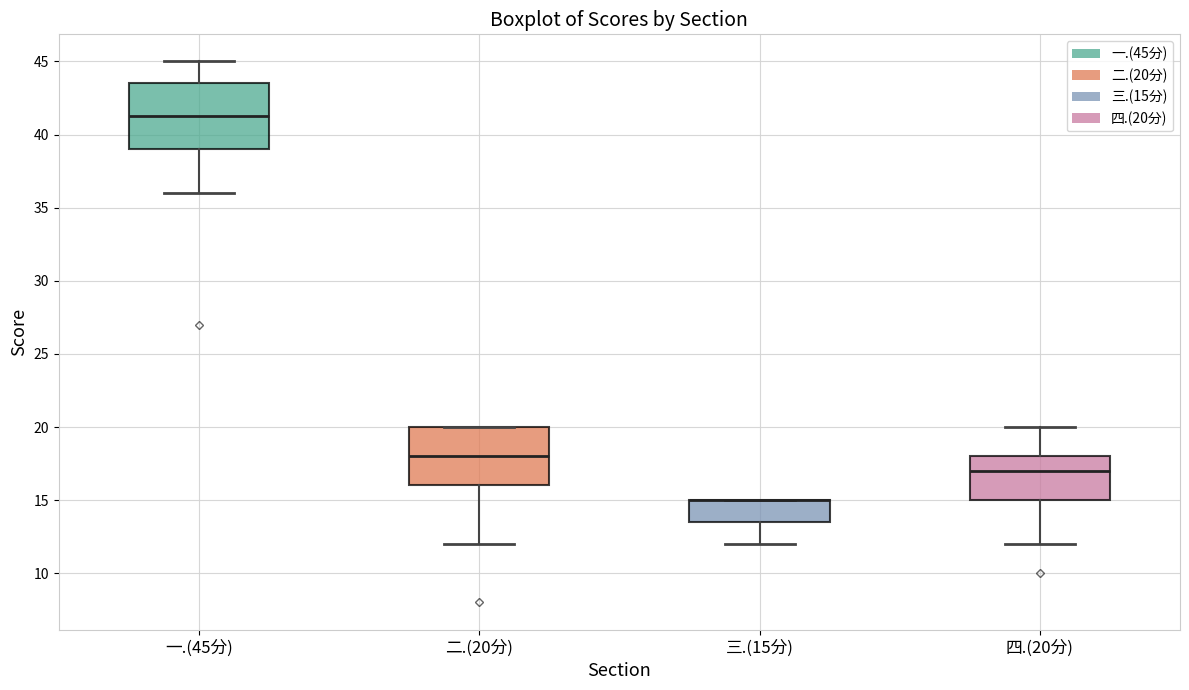

Reading left to right, read every box against the y-axis: the position of its median line, the range the box covers, and the ends of its whiskers. The values are not printed on the chart, so give them approximately, as read against the axis.

一.(45分): median 41.5, box 39.0 to 43.5, whiskers 36.0 to 45.0
二.(20分): median 18.0, box 16.0 to 20.0, whiskers 12.0 to 20.0
三.(15分): median 15.0 (drawn on the box's upper edge), box 13.5 to 15.0, whiskers 12.0 to 15.0
四.(20分): median 17.0, box 15.0 to 18.0, whiskers 12.0 to 20.0